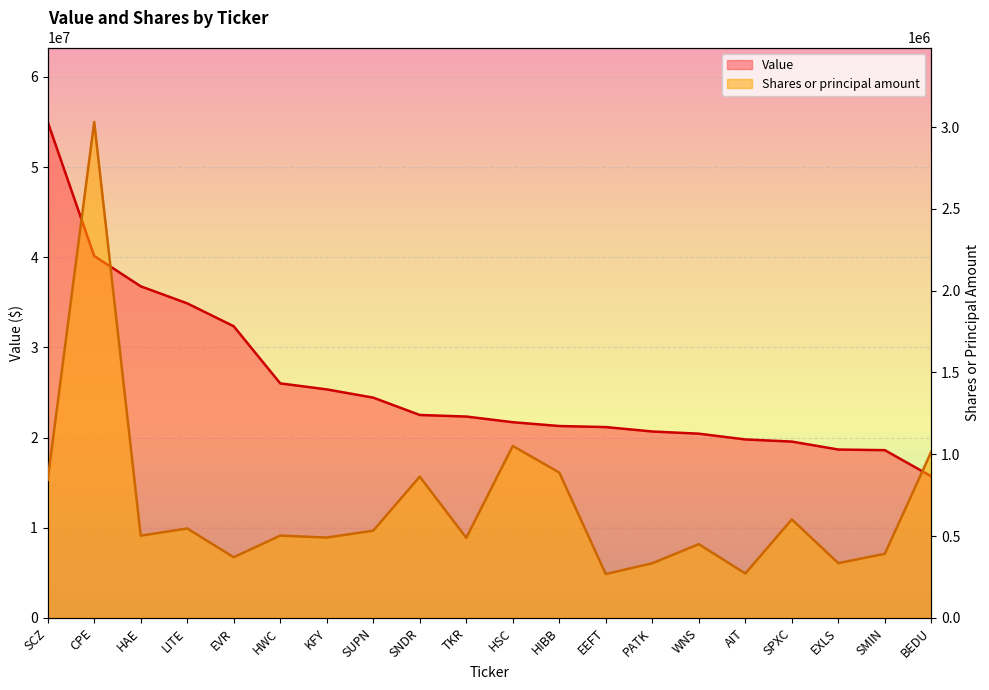

The Value series shows 14295598 at PATK. True or false?

False